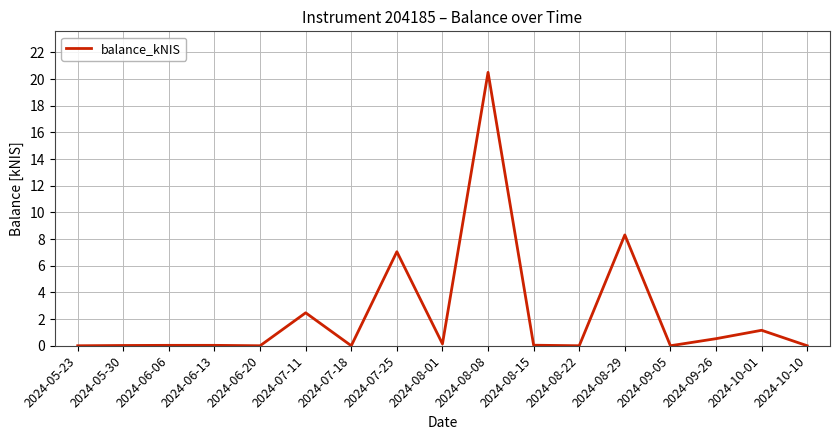

True or false: the data has more than 2 interior local peaks.

True